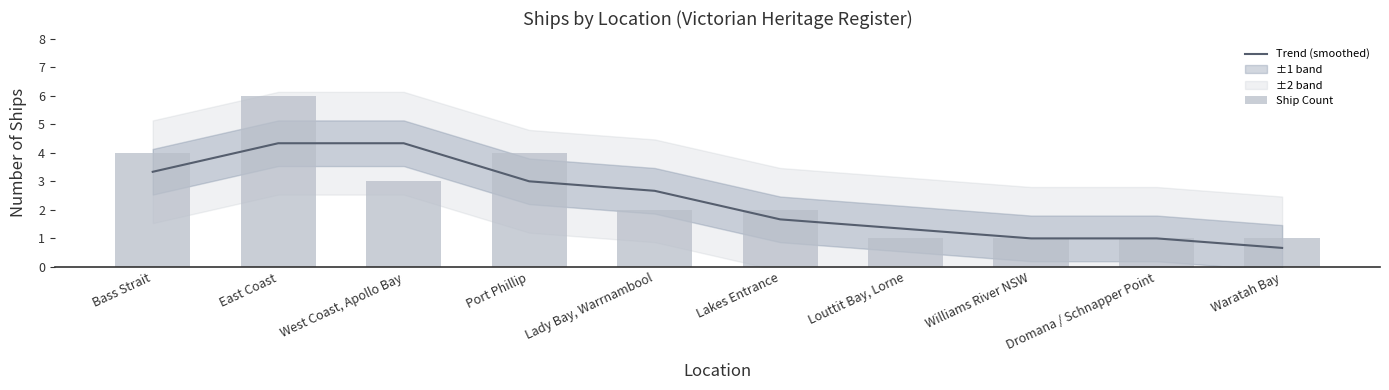

What is the average value of the Ship Count series?

2.5